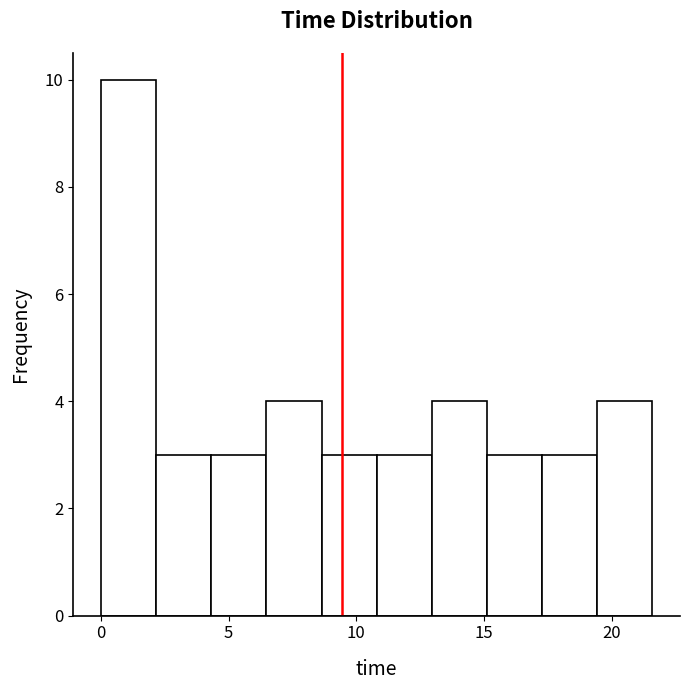

What is the height of the bar covering 0.0 to 2.0 on the x-axis? Neither the bar edges nor the heights are printed on the chart, so give them approximately, as read against the axes.

10